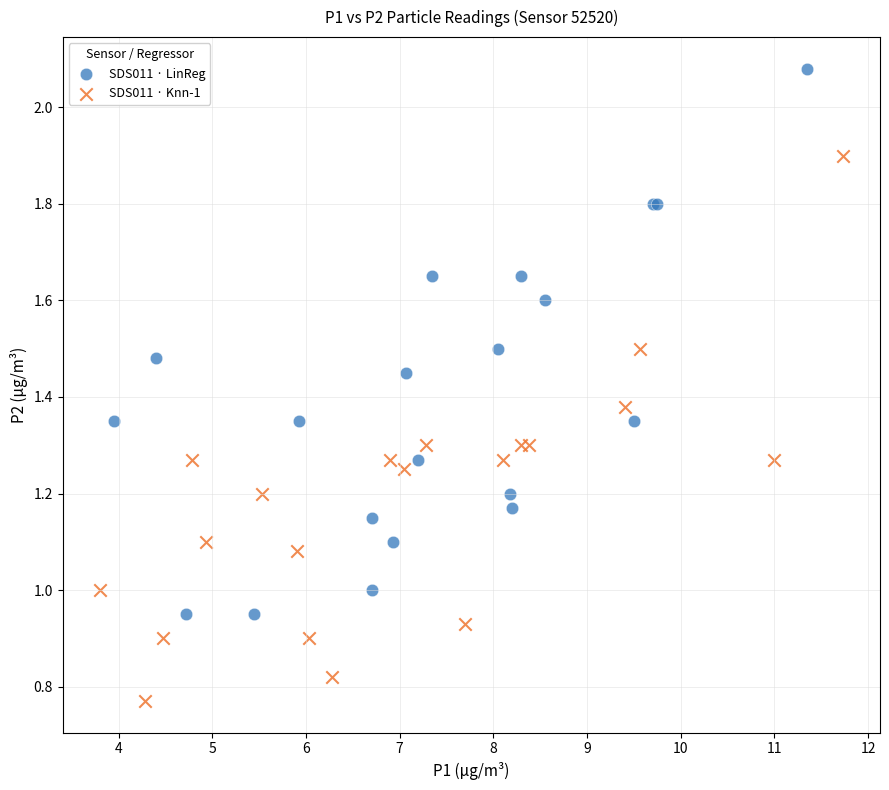

Which series contains the highest Y value?

SDS011 · LinReg